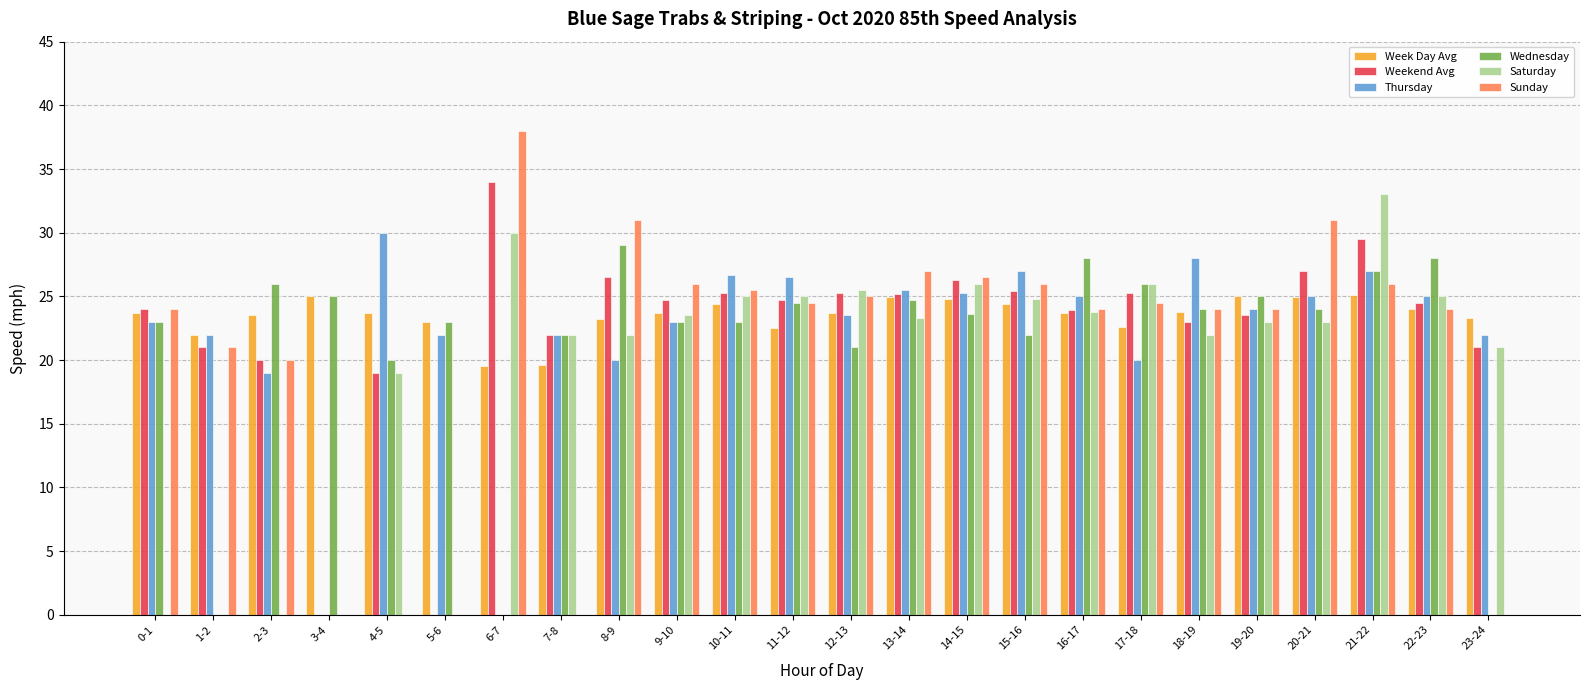

Which category has the highest value in the Weekend Avg series?

6-7